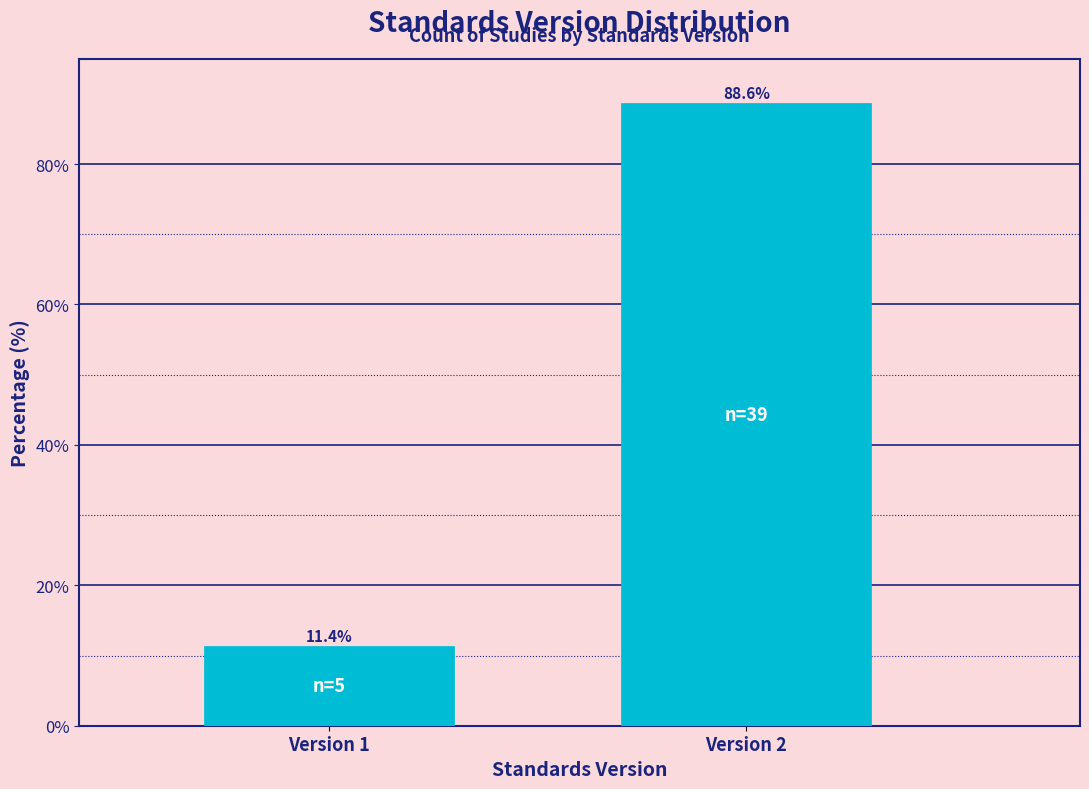

Reading right to left, transcribe all the data shown in this chart.

88.6	11.4